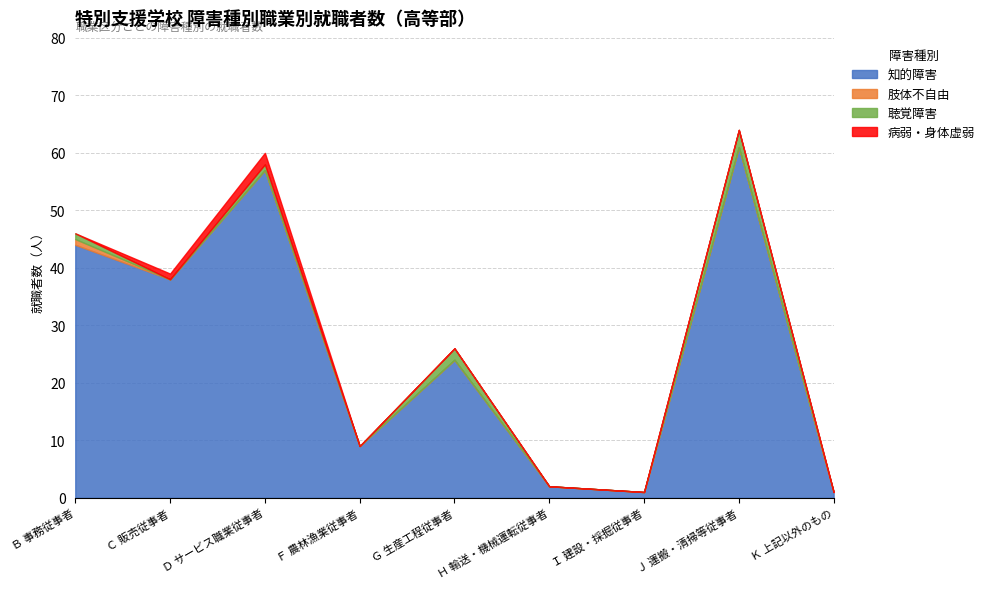

Rank the series by their maximum value, from lowest to highest.

肢体不自由, 病弱・身体虚弱, 聴覚障害, 知的障害